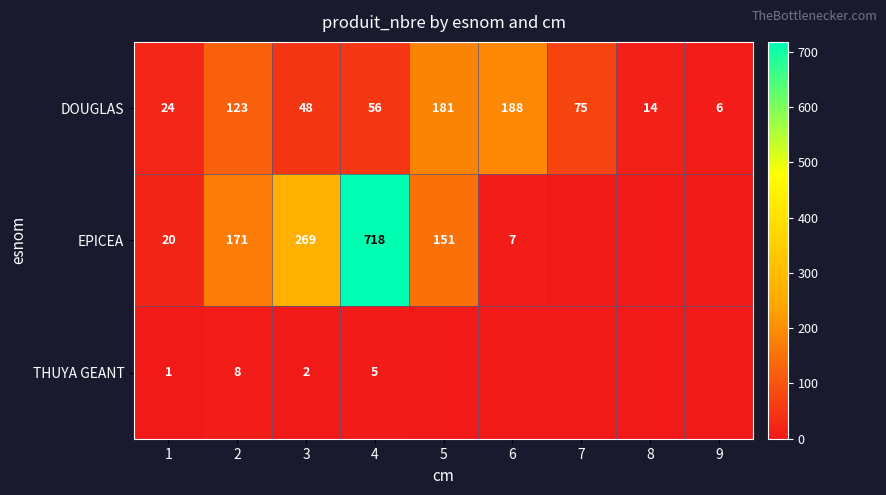

What is the total value across all series at 8?

14